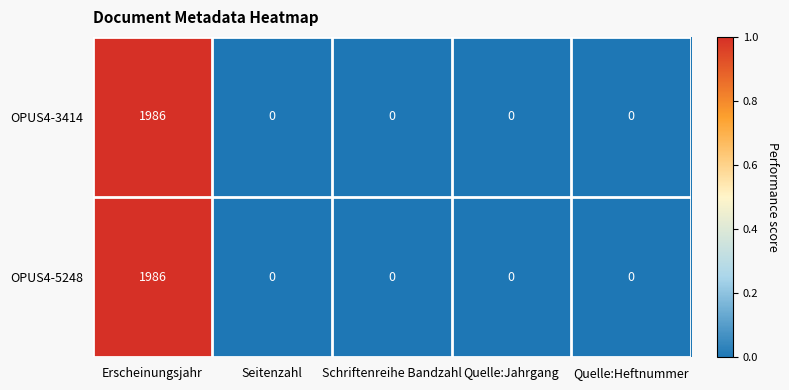

Count the number of data series in this chart.

2